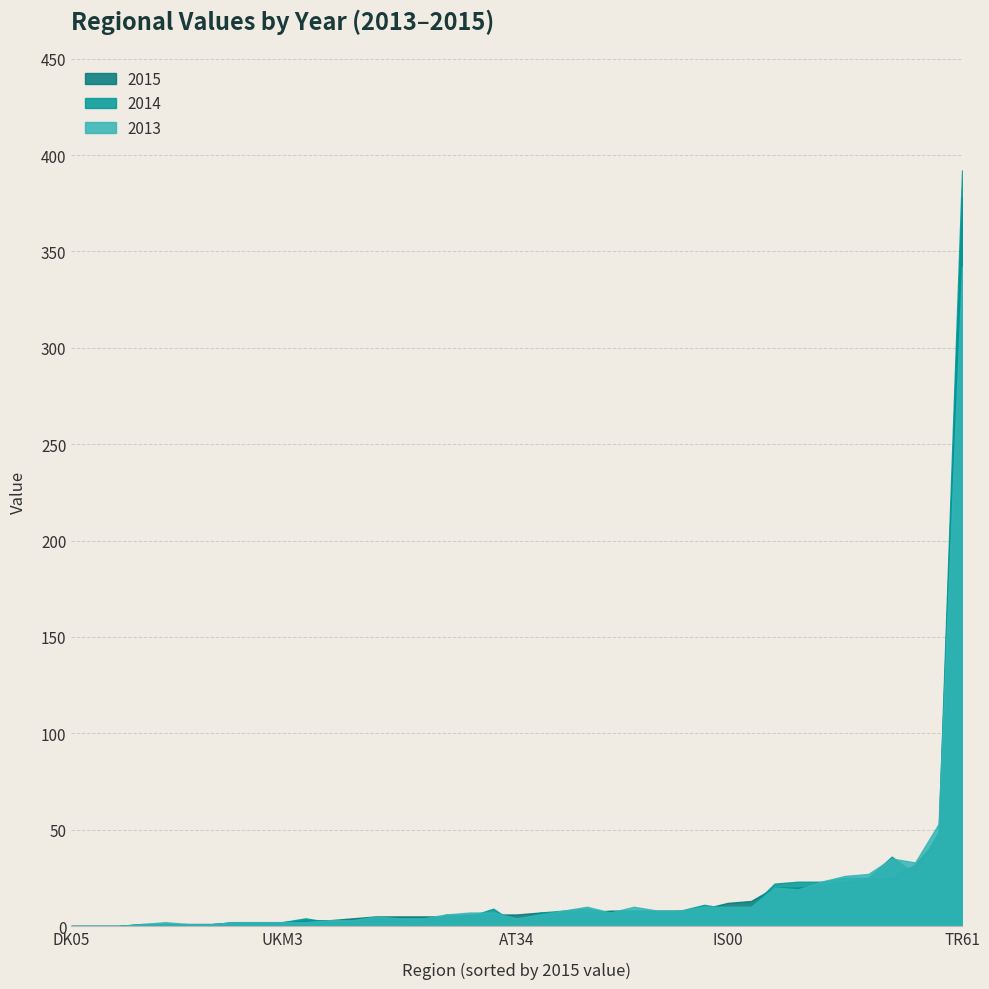

How many interior local peaks does the 2013 series have?

11